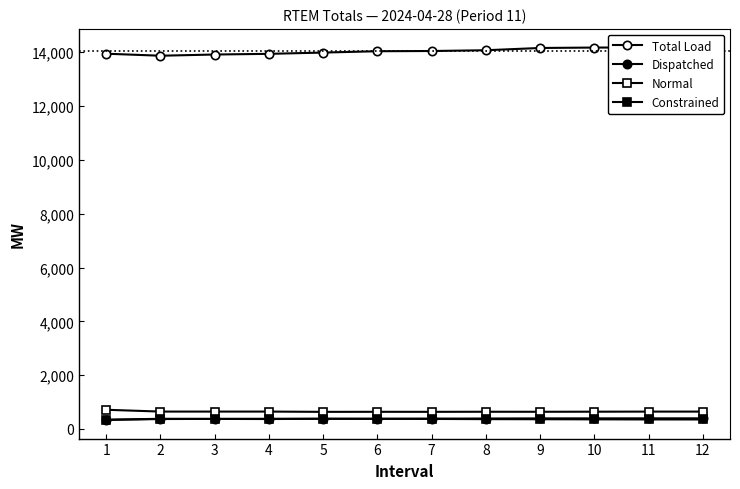

What is the value of the Constrained point at the 2nd from the left?

378.4